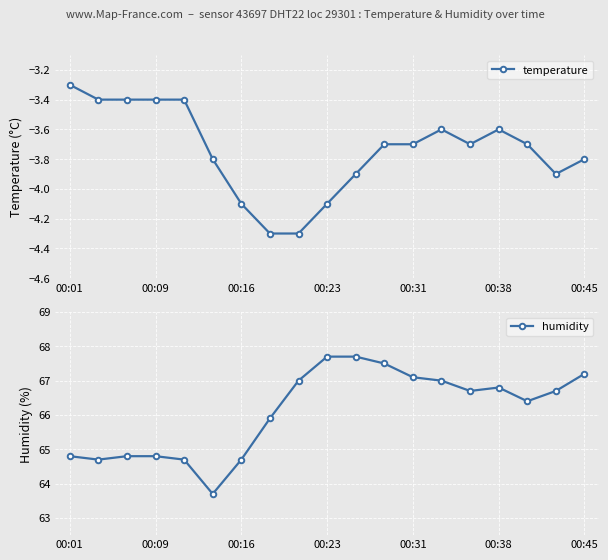

Which category has the highest value in the temperature series?

00:01